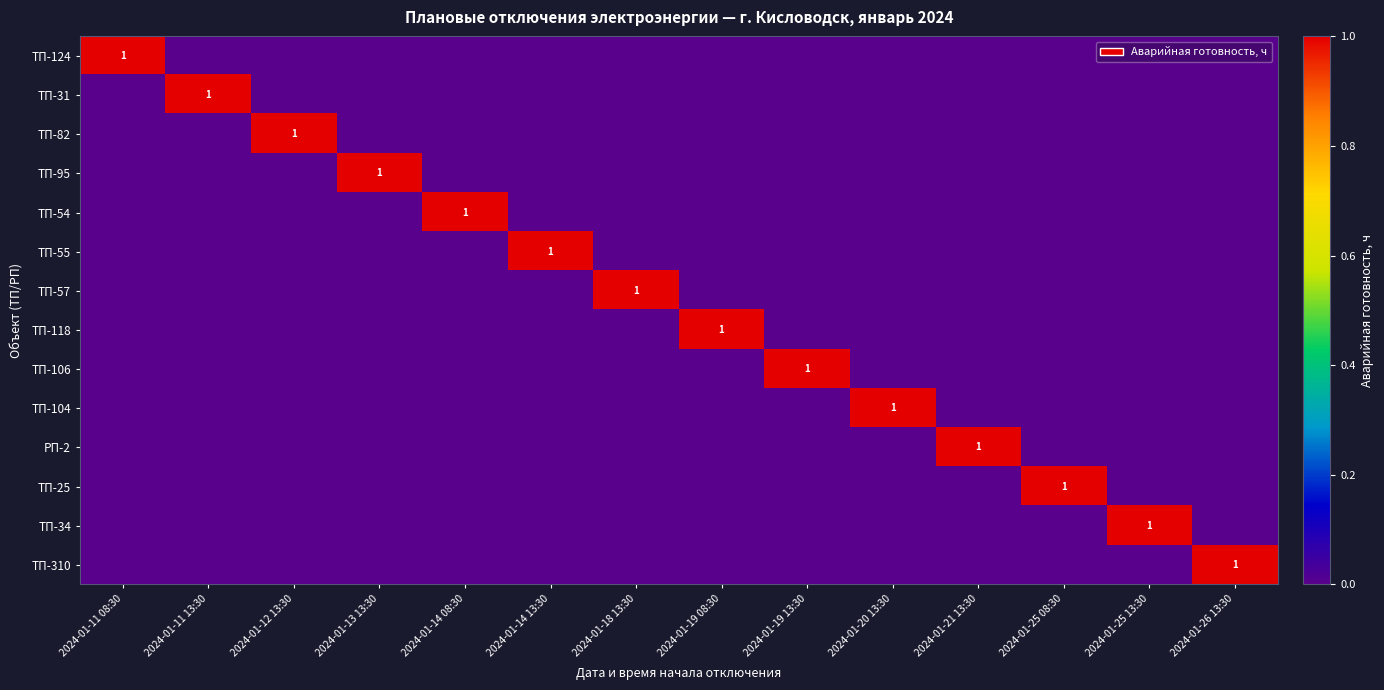

True or false: ТП-31 has a value of 0 at 2024-01-26 13:30.

True